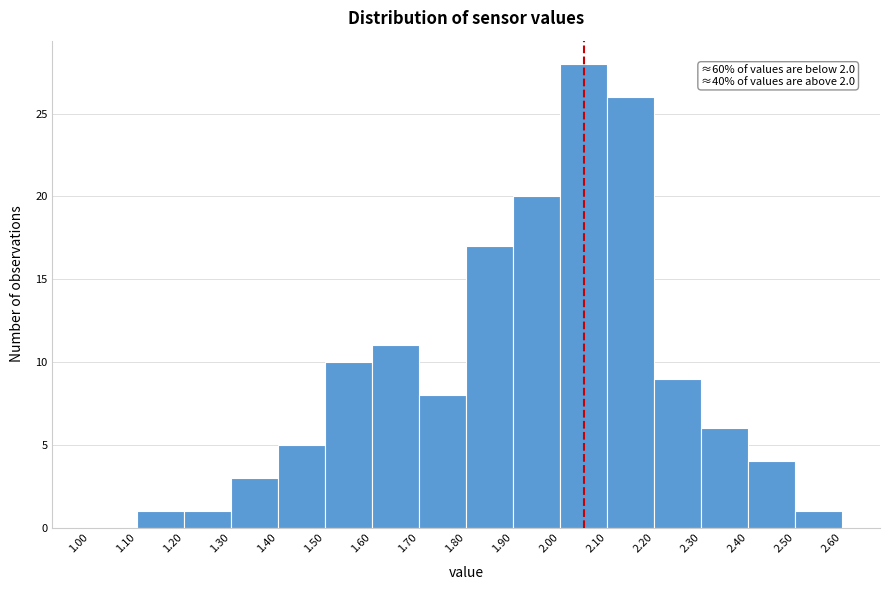

Which range on the x-axis has the tallest bar?

2.00 to 2.10